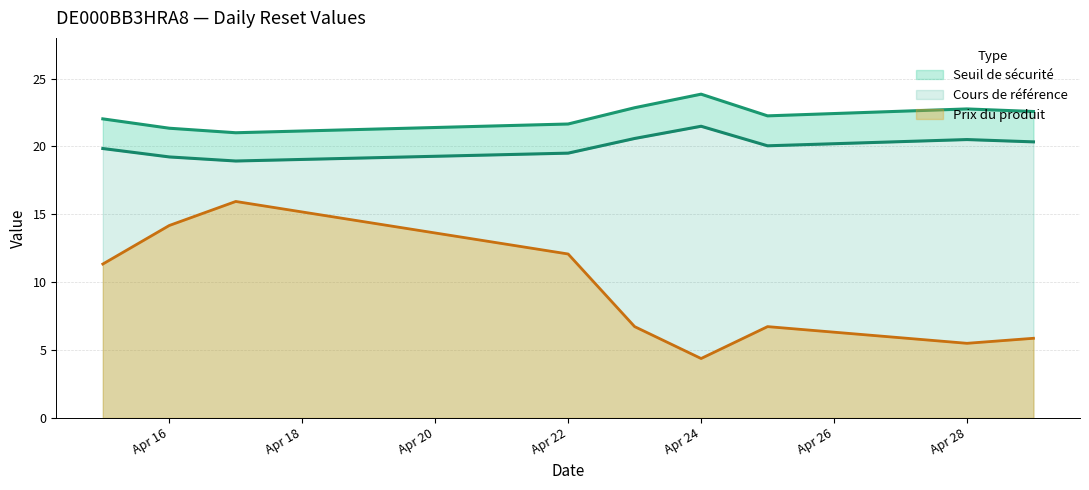

At which label does Prix du produit reach its minimum?

Apr 24